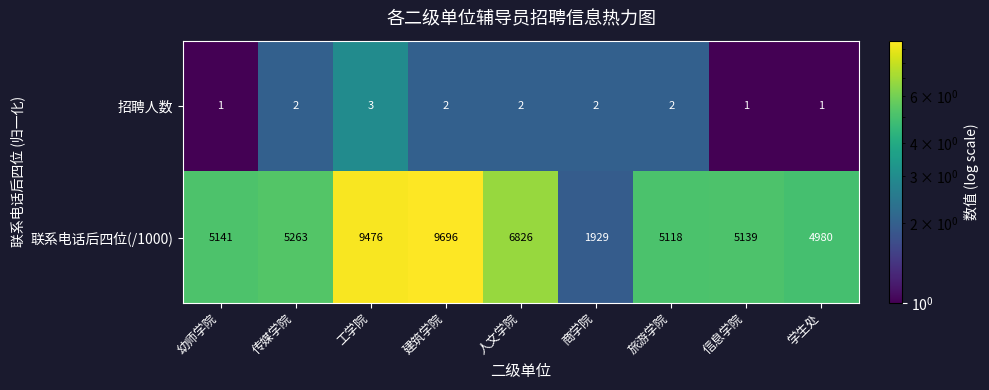

Which series has the largest total across all categories?

联系电话后四位(/1000)